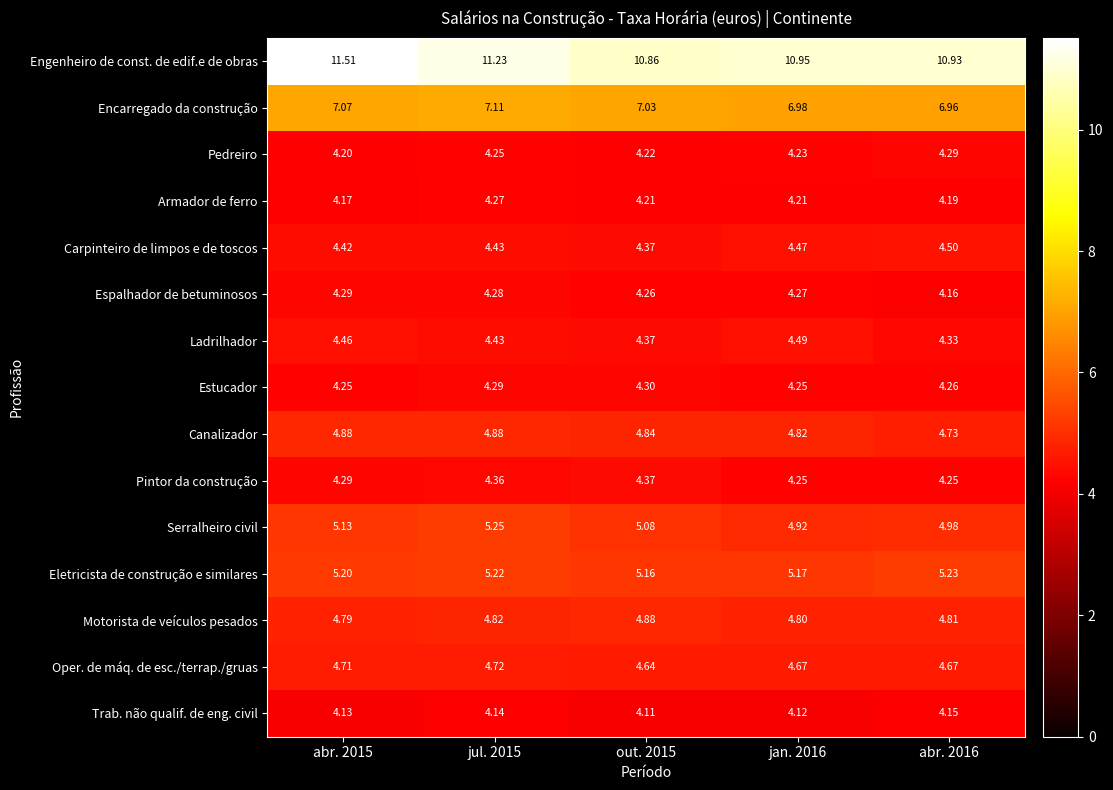

Which series has the largest range (max minus min)?

Engenheiro de const. de edif.e de obras